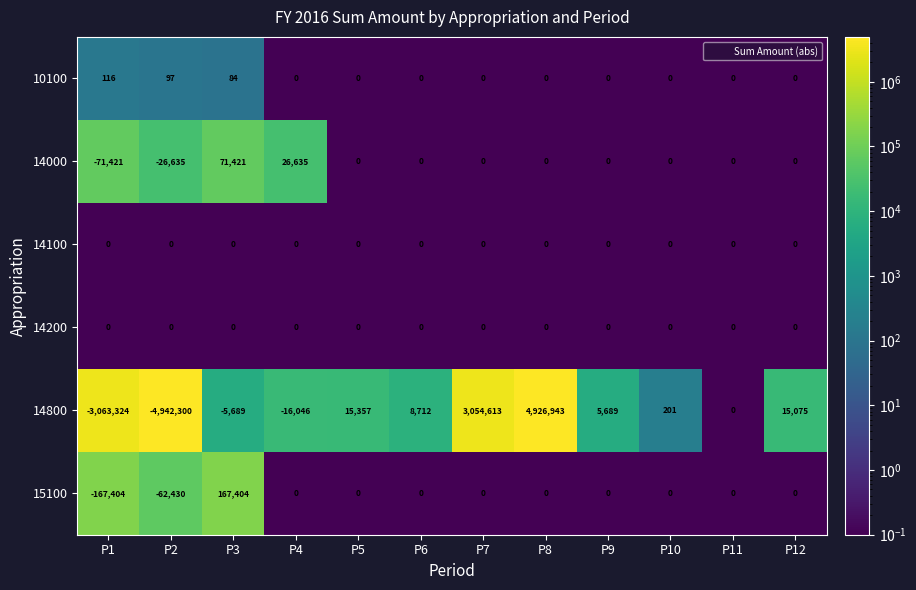

What is the highest value of the 15100 series?

167404